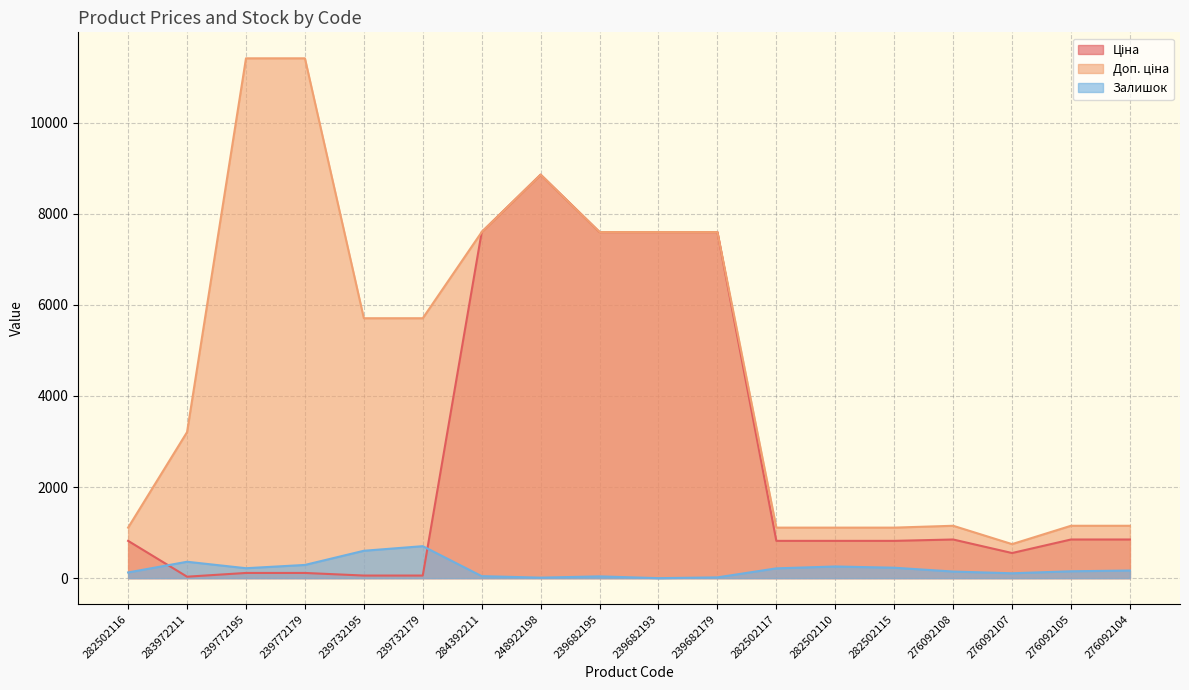

Reading right to left, transcribe all the data shown in this chart.

Ціна: 848.4	848.4	551.5	848.4	818.5	818.5	818.5	7596.5	7596.5	7596.5	8856.7	7596.5	57.0	57.0	114.1	114.1	32.0	818.5
Доп. ціна: 1149.7	1149.7	747.0	1149.7	1109.2	1109.2	1109.2	7596.5	7596.5	7596.5	8856.7	7596.5	5705.0	5705.0	11410.0	11410.0	3205.0	1109.2
Залишок: 167.0	151.0	107.0	145.0	229.0	256.0	215.0	17.0	0.0	39.0	11.0	44.0	702.0	601.0	290.0	218.0	360.0	125.0